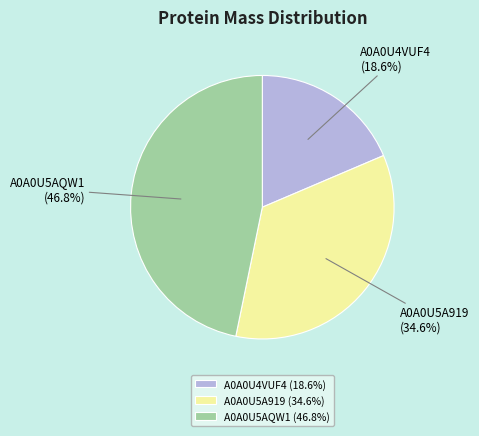

To the nearest percent, what percentage of the pie is A0A0U5A919?

35%